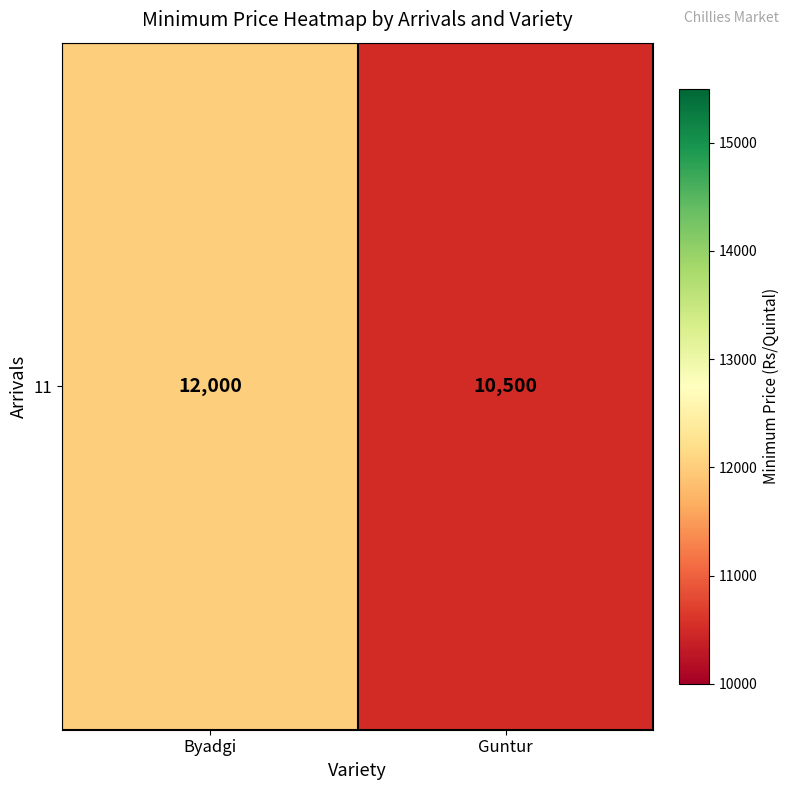

Rank the categories by value from highest to lowest.

Byadgi, Guntur